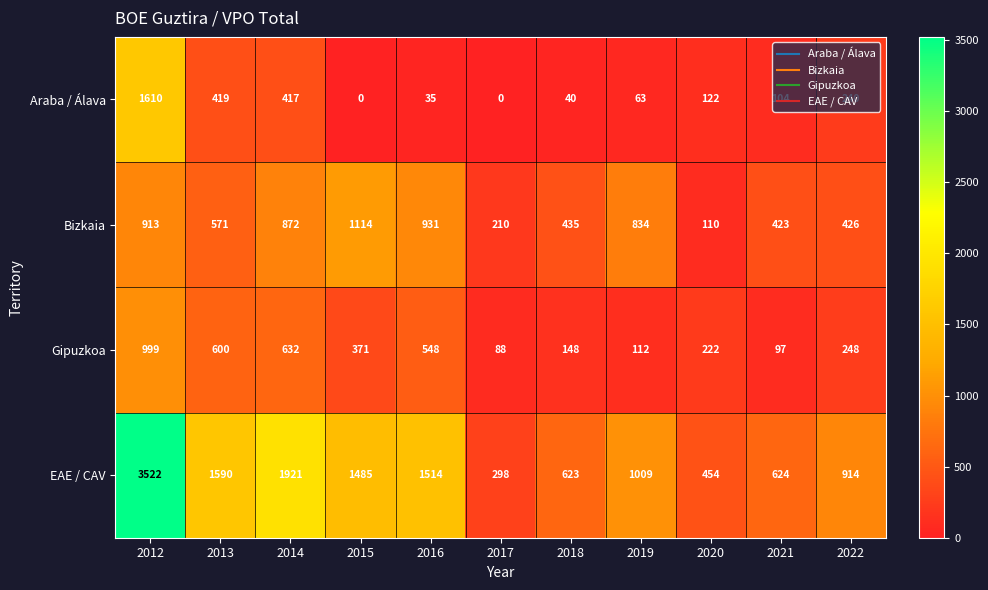

Count the number of data series in this chart.

4